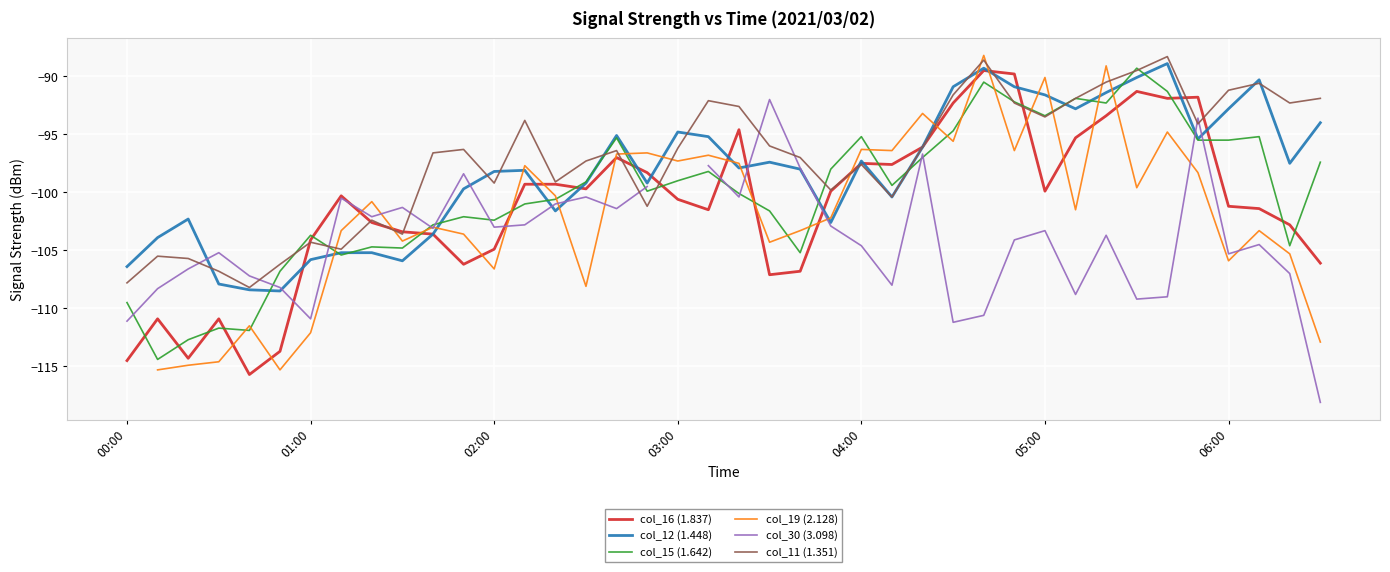

What is the total value across all series at 14?

-601.9